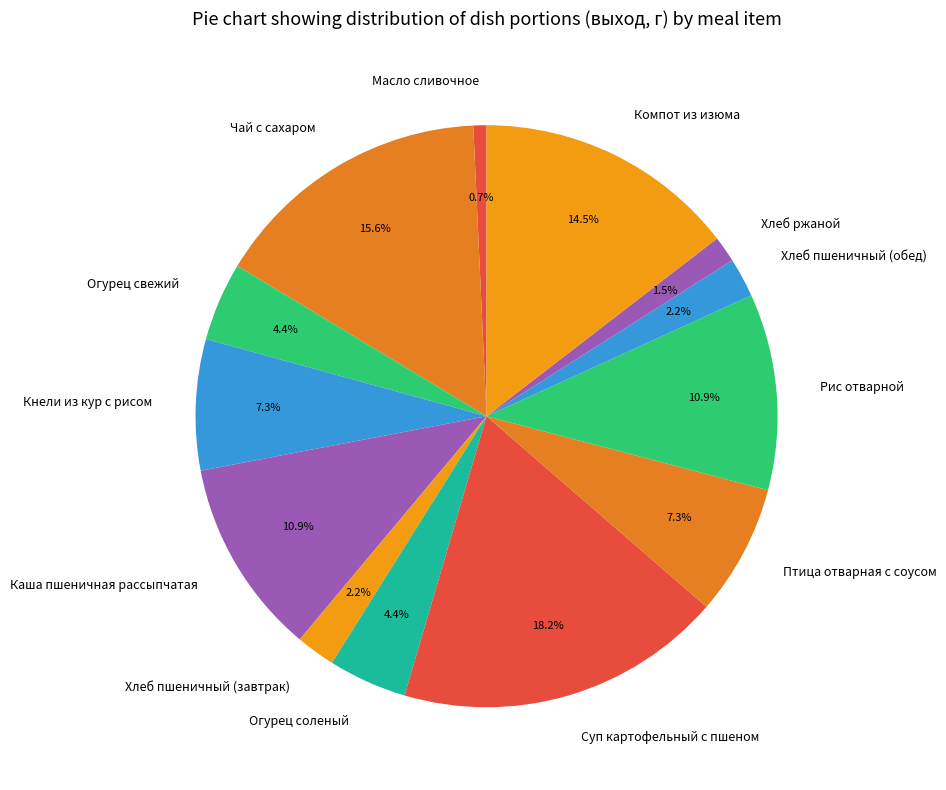

Which category has the smallest portion of the pie?

Масло сливочное